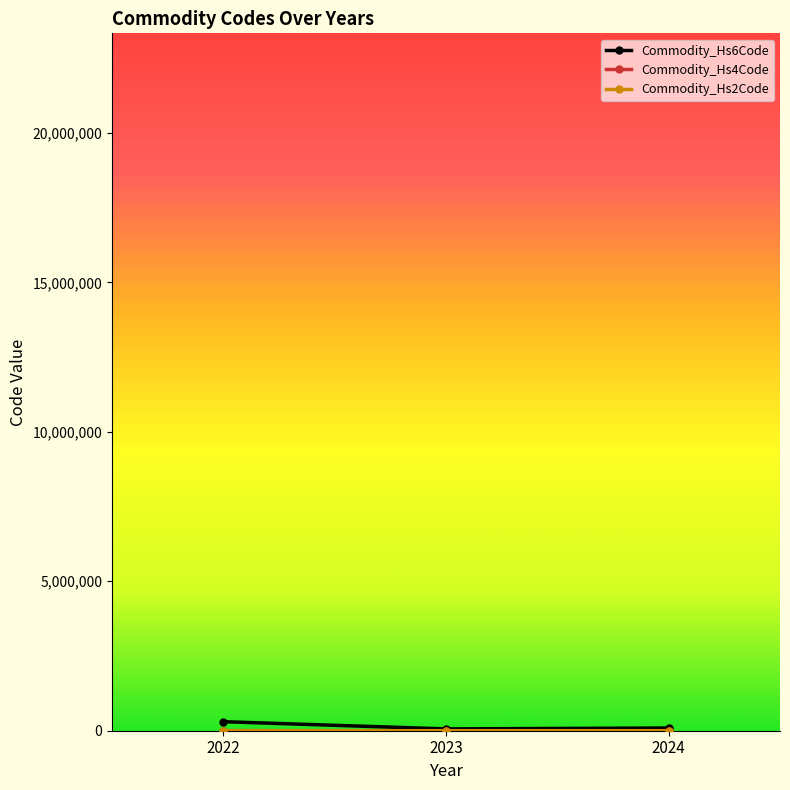

Reading left to right, extract all data points from this chart.

Commodity_Hs6Code: 301790.5	60290.0	90640.5
Commodity_Hs4Code: 3021.0	602.0	2717.0
Commodity_Hs2Code: 48.0	6.0	27.0